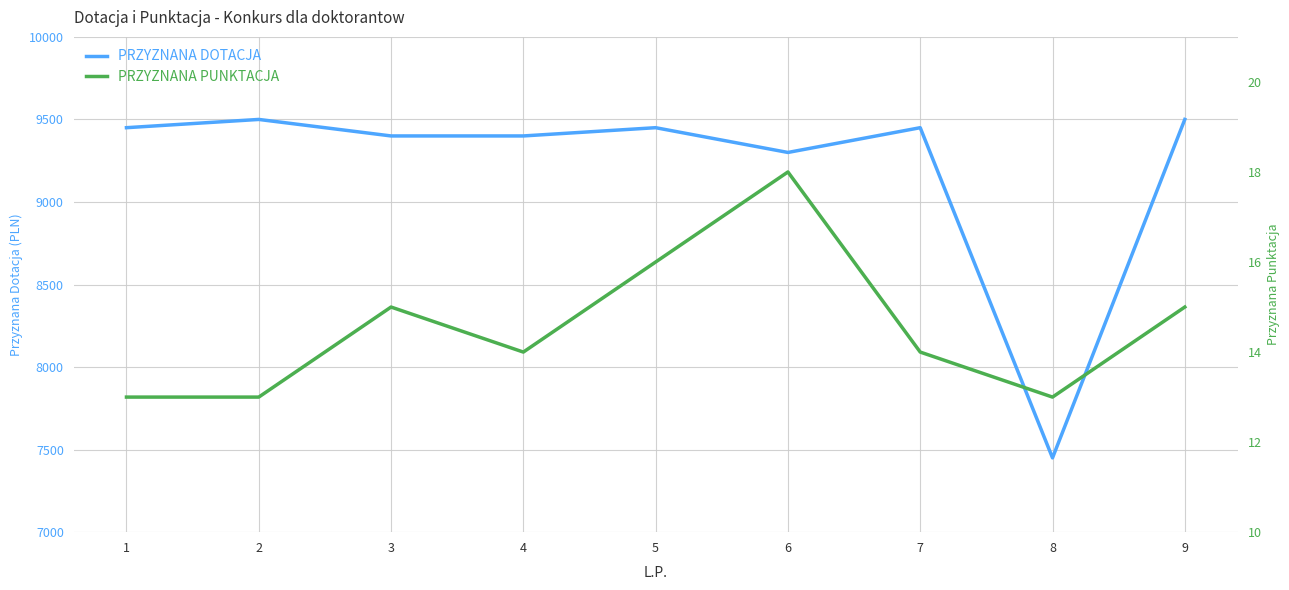

What is the difference between the second highest and second lowest values in the PRZYZNANA PUNKTACJA series?

3